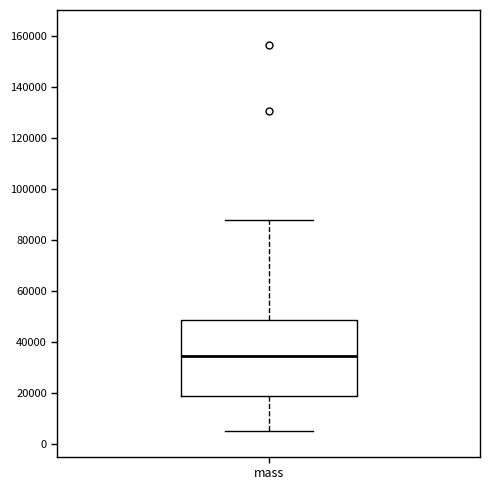

Where is the upper edge of the box for mass on the y-axis? The values are not printed on the chart, so give them approximately, as read against the axis.

48000